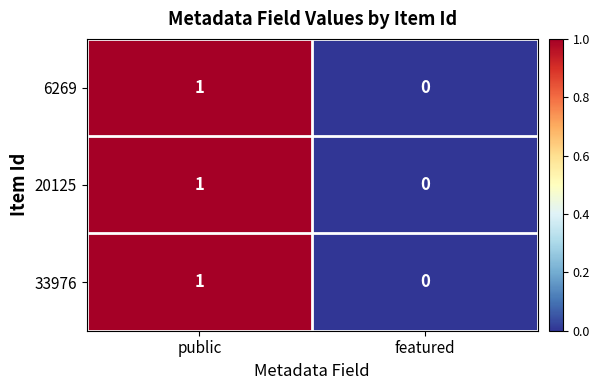

At which category does the chart reach its minimum across all series?

featured